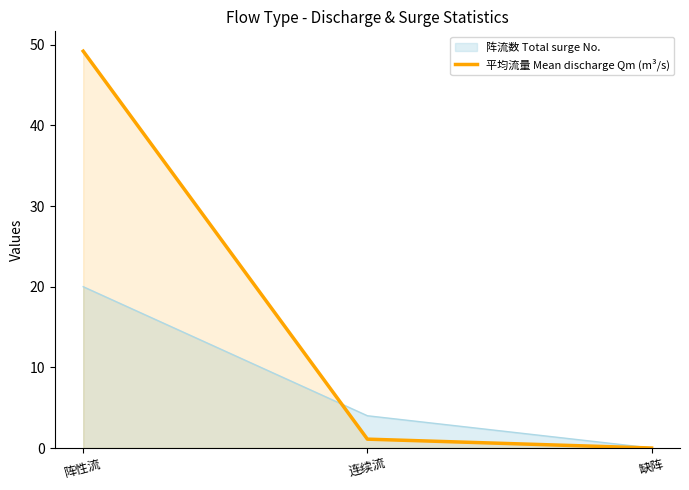

Reading left to right, transcribe all the data shown in this chart.

阵流数 Total surge No.: 阵性流=20.0	连续流=4.0	缺阵=0.0
平均流量 Mean discharge Qm (m³/s): 阵性流=49.2	连续流=1.1	缺阵=0.0